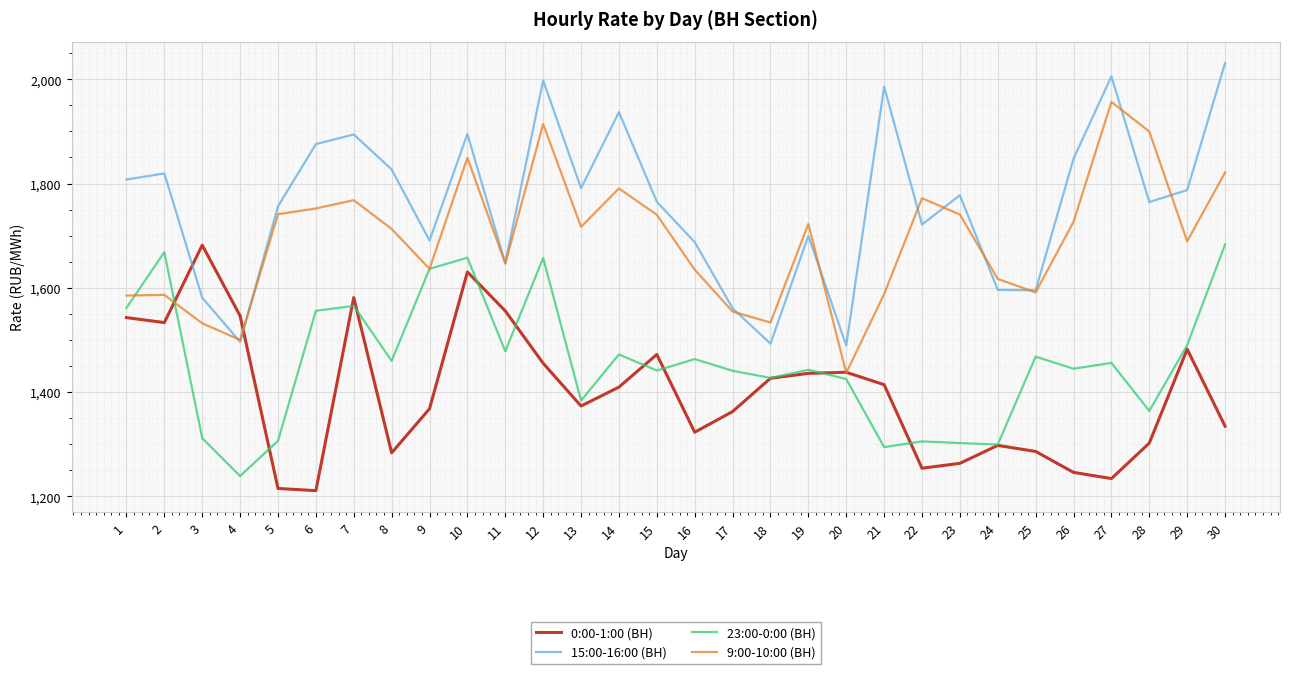

The value of 9:00-10:00 (ВН) at 30 is 609.7. True or false?

False